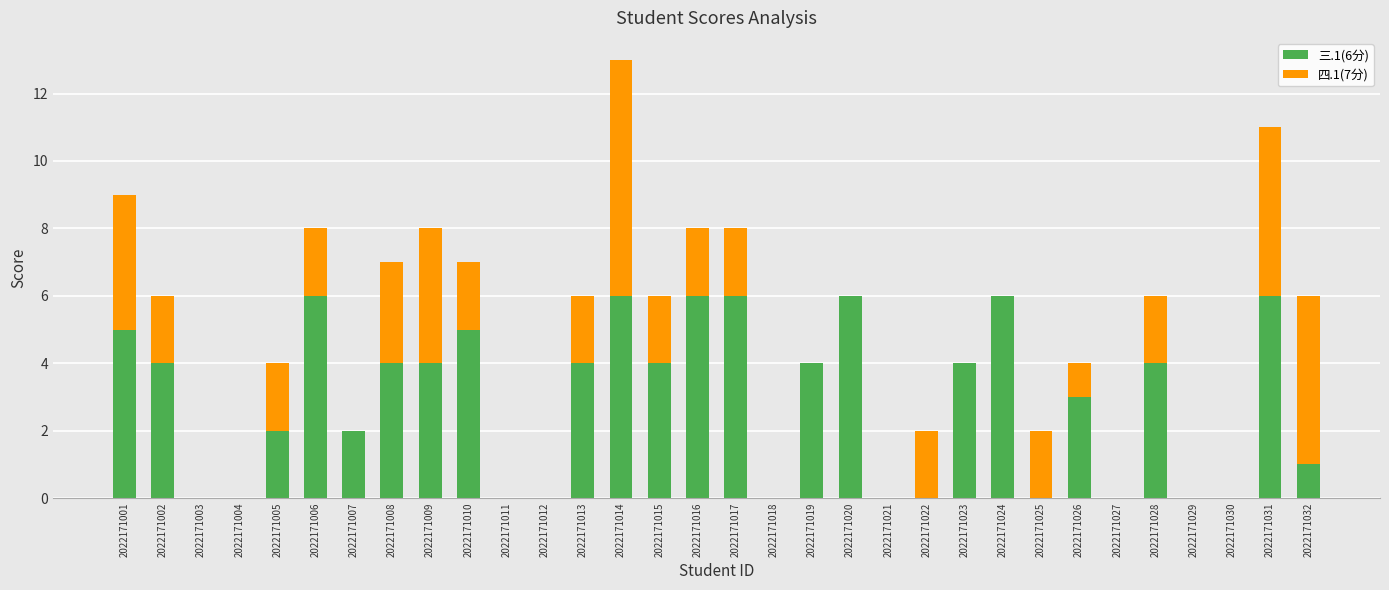

Are the bars horizontal?

No